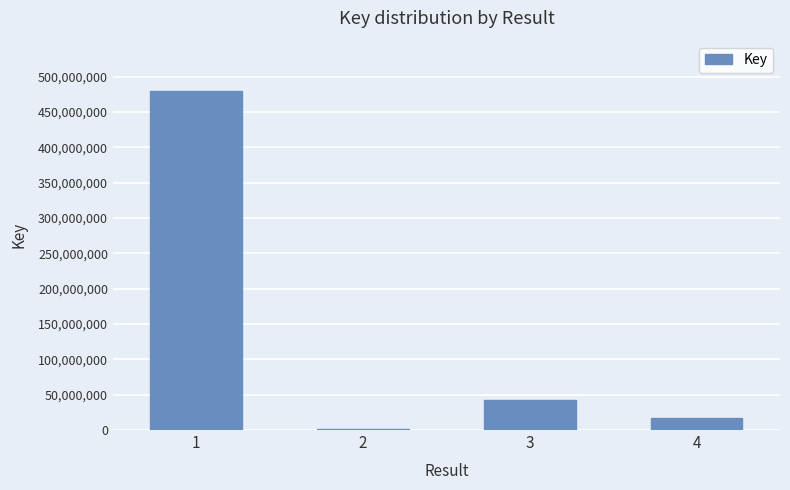

What is the sum of the values at 4 and 1?

495520846